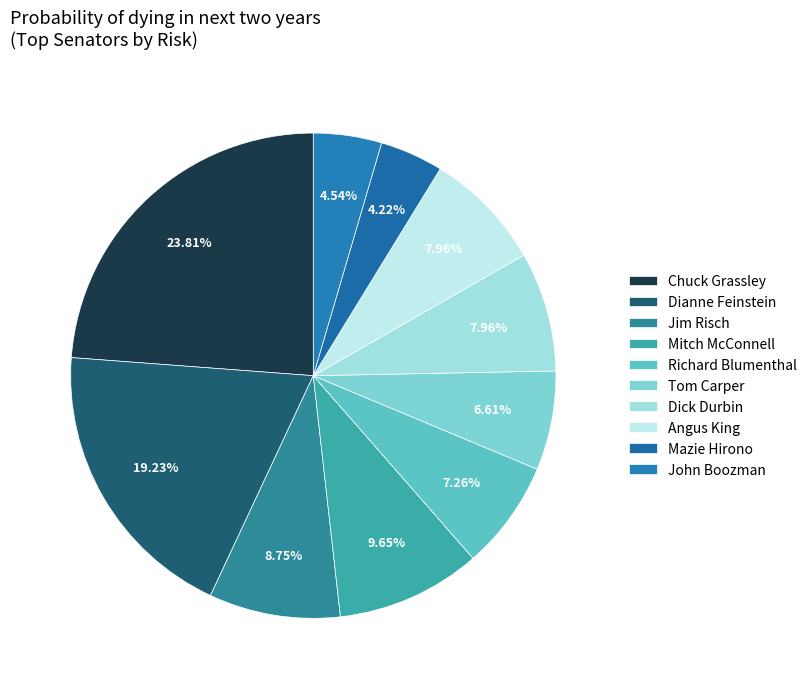

True or false: Dianne Feinstein accounts for 19% of the total.

True